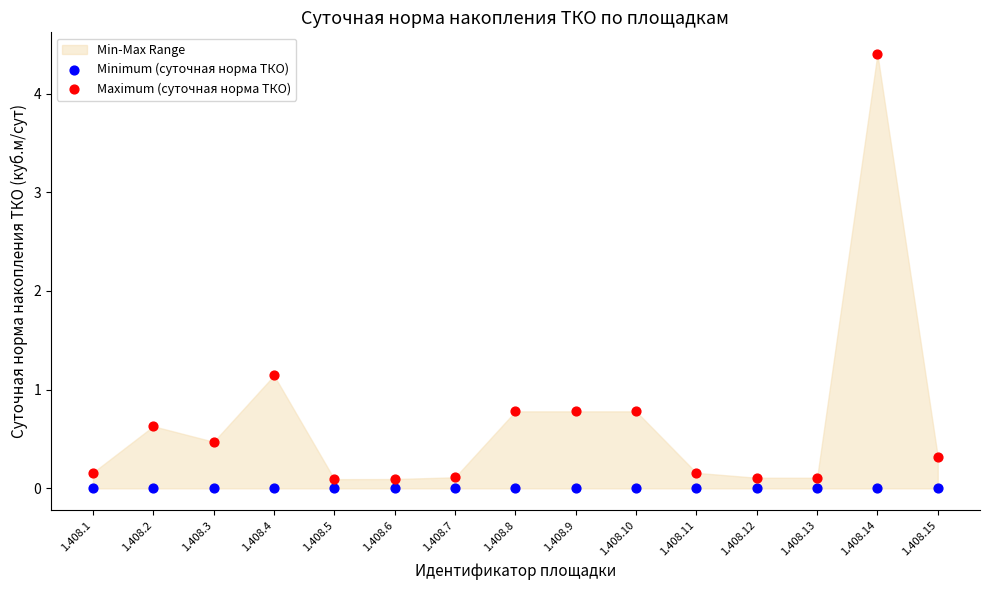

Which series contains the lowest Y value?

Minimum (суточная норма ТКО)